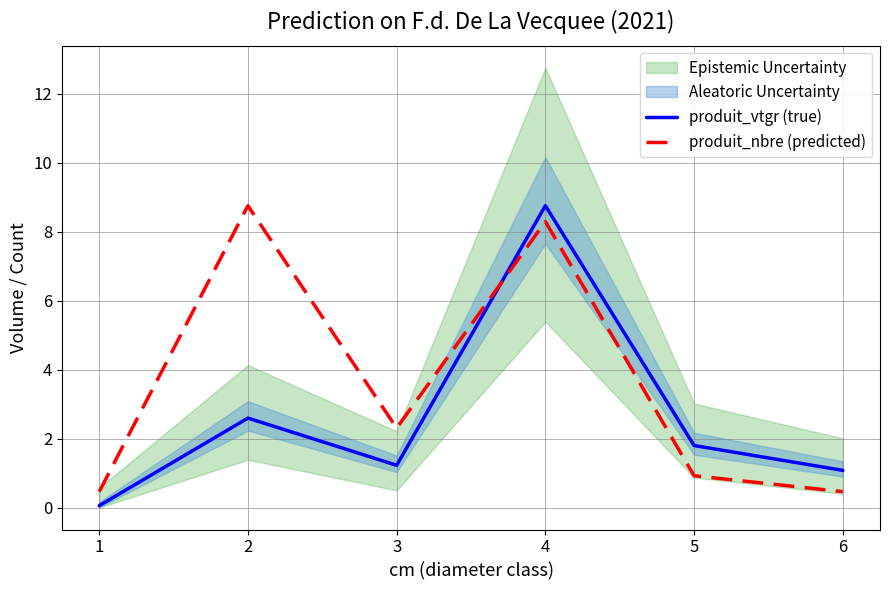

The produit_vtgr (true) series shows 8.8 at 4. True or false?

True